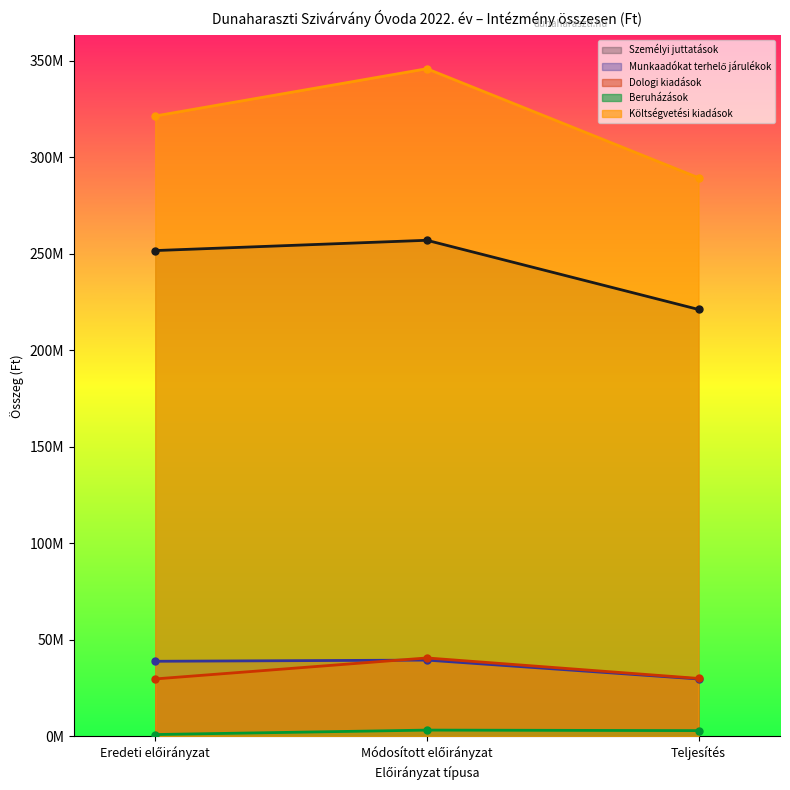

What is the total value across all series at Teljesítés?

573493211